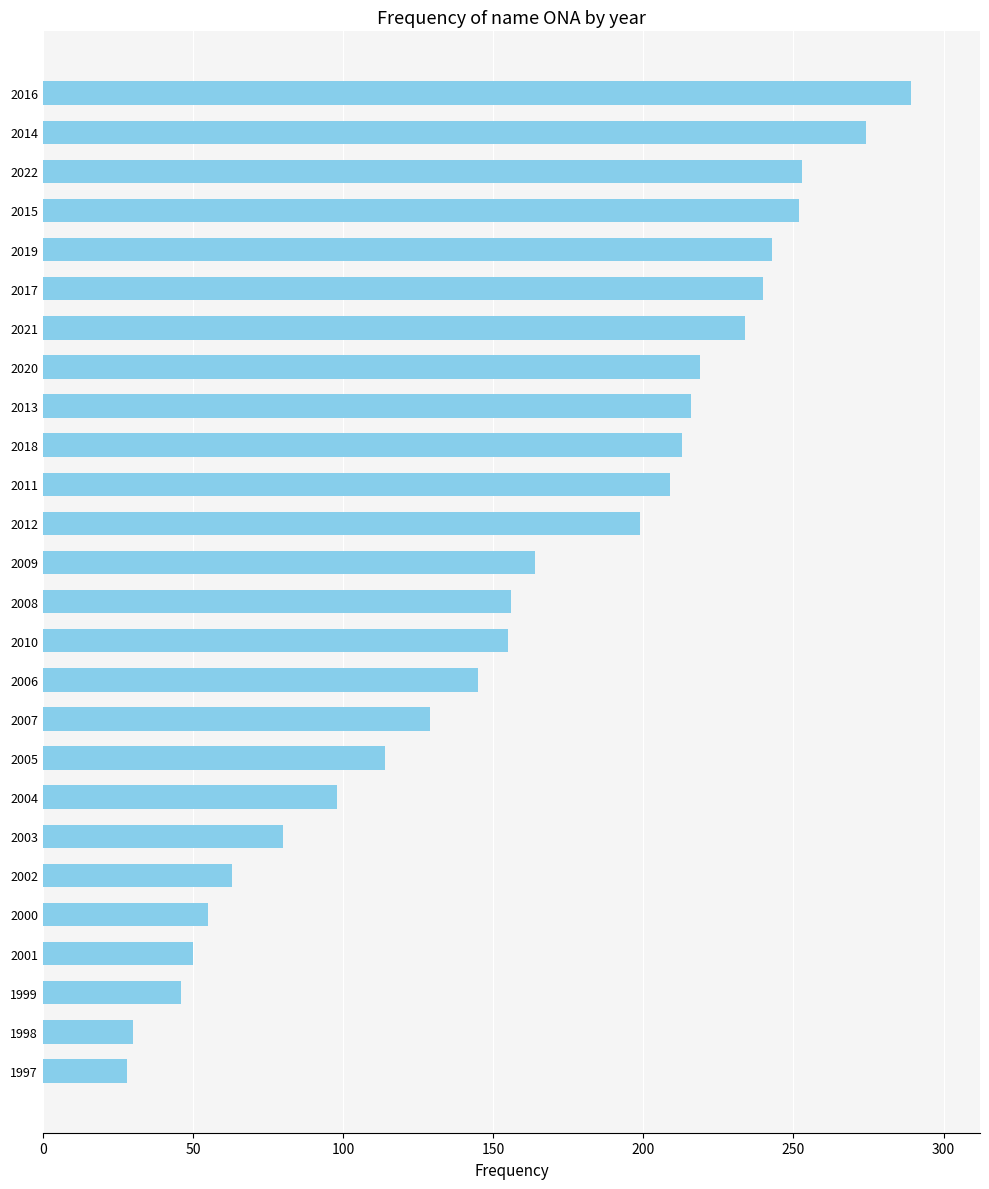

The value at 2016 is 289. True or false?

True